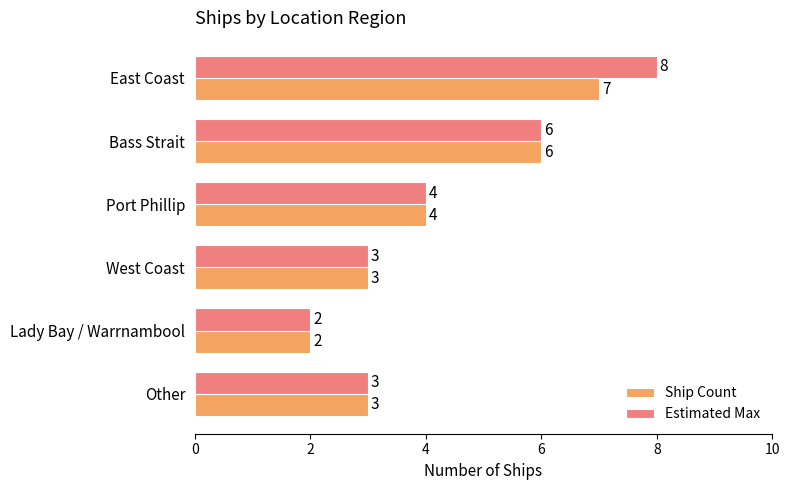

What is the average value of the Ship Count series?

4